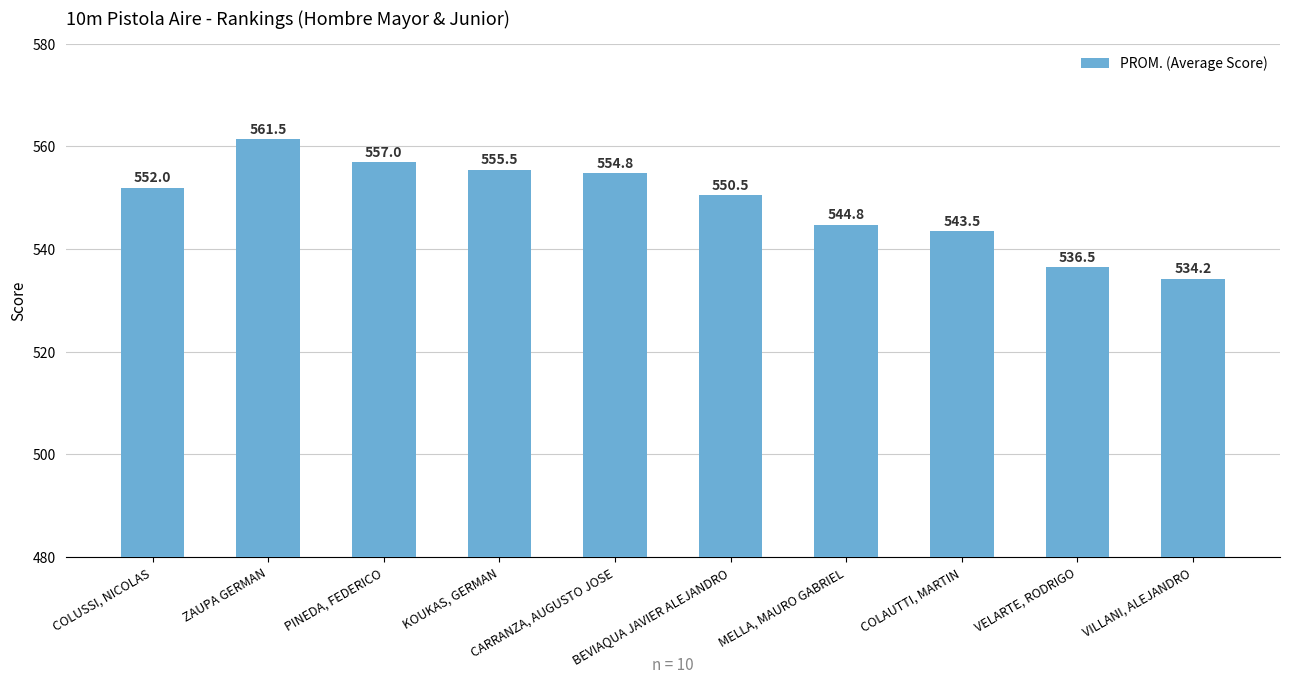

What is the label of the 8th bar from the left?

COLAUTTI, MARTIN